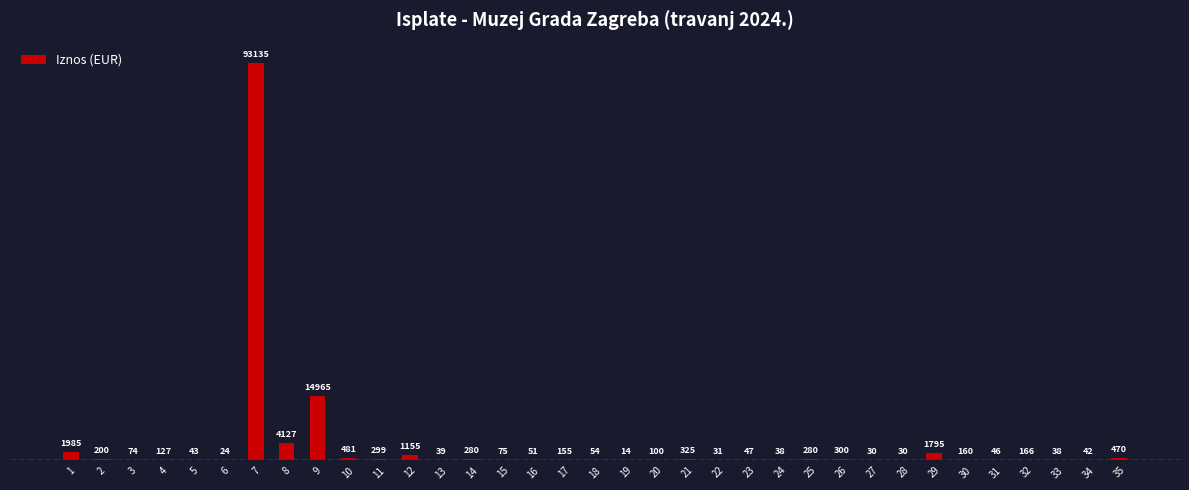

True or false: the data shows 51.1 at 16.

True